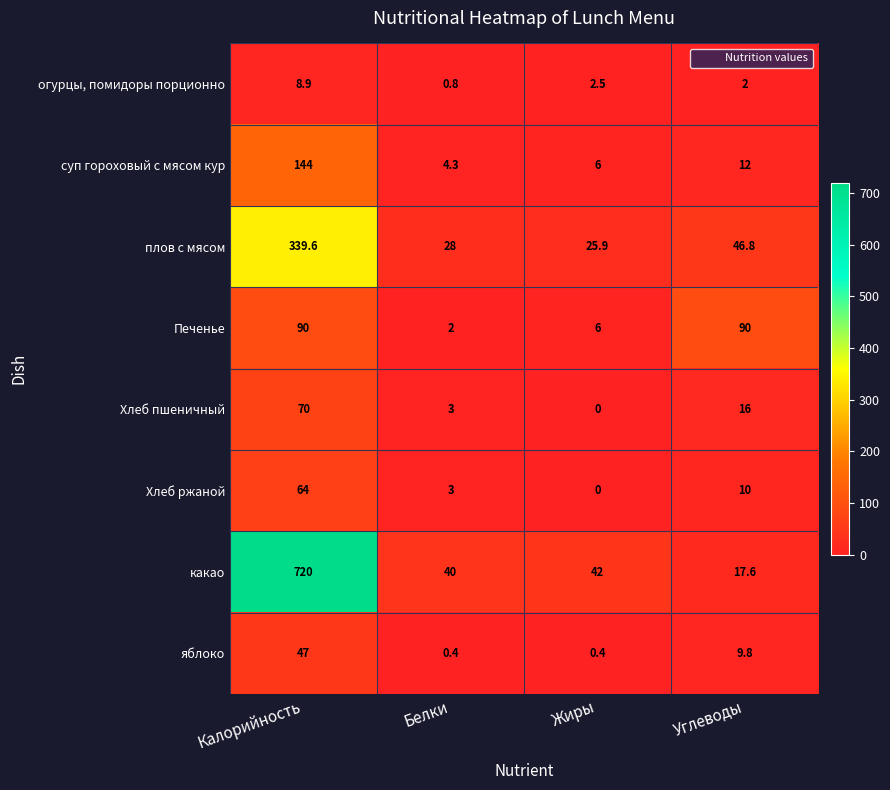

Which series changed the most between Калорийность and Углеводы?

какао